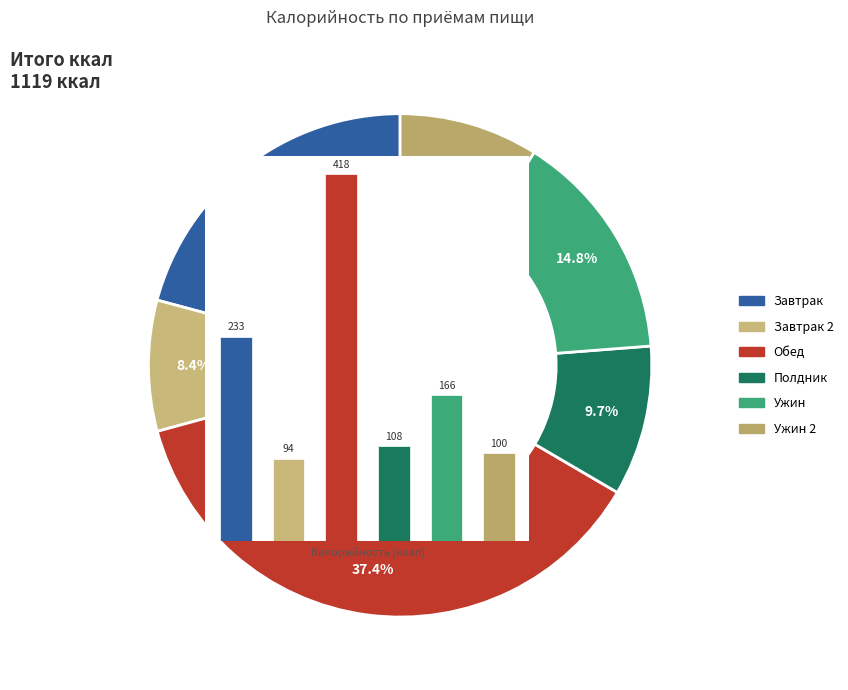

True or false: Полдник accounts for 1% of the total.

False